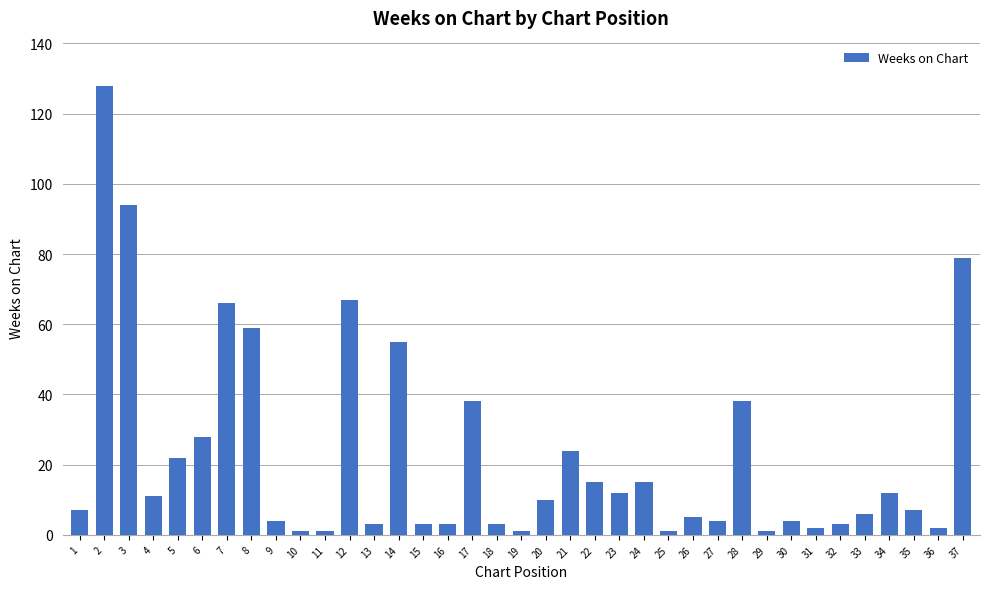

What is the sum of all values?

834